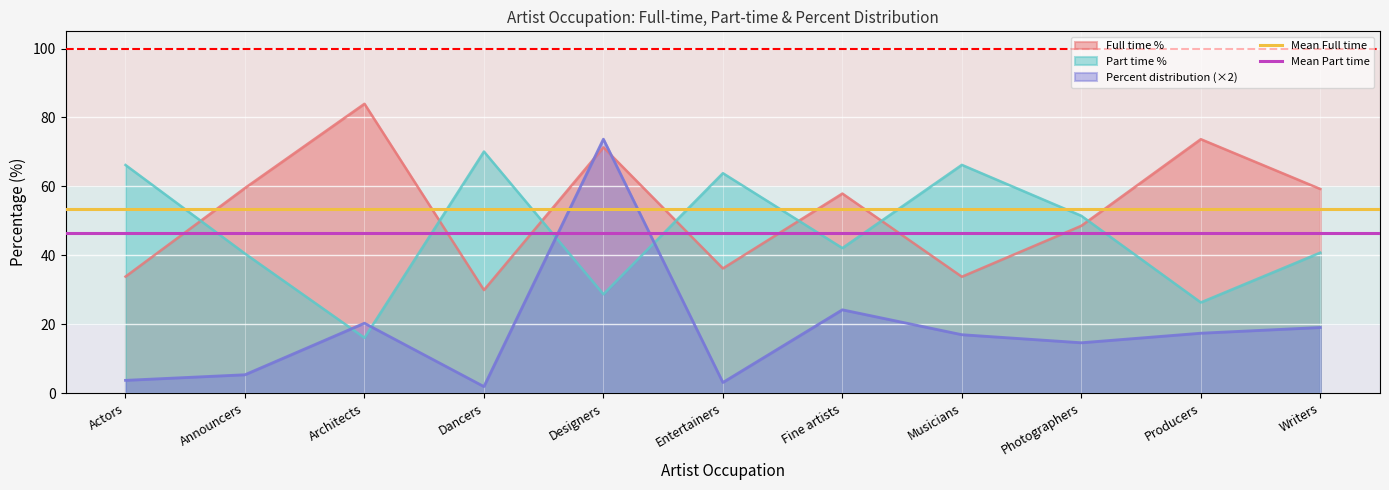

Is it true that Mean Part time equals 46.6 at Actors?

True